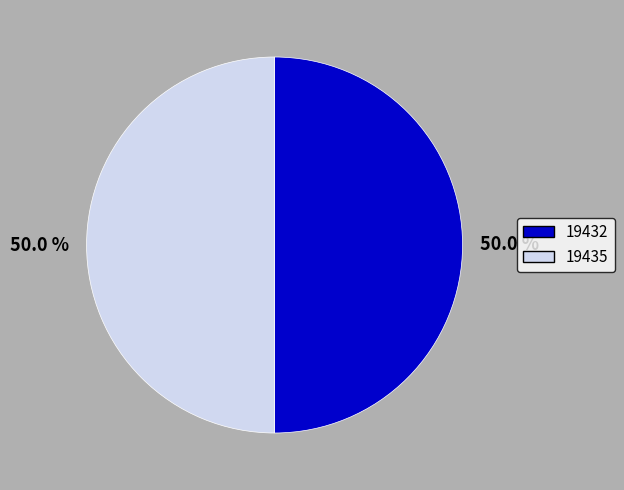

How many segments does this pie chart have?

2